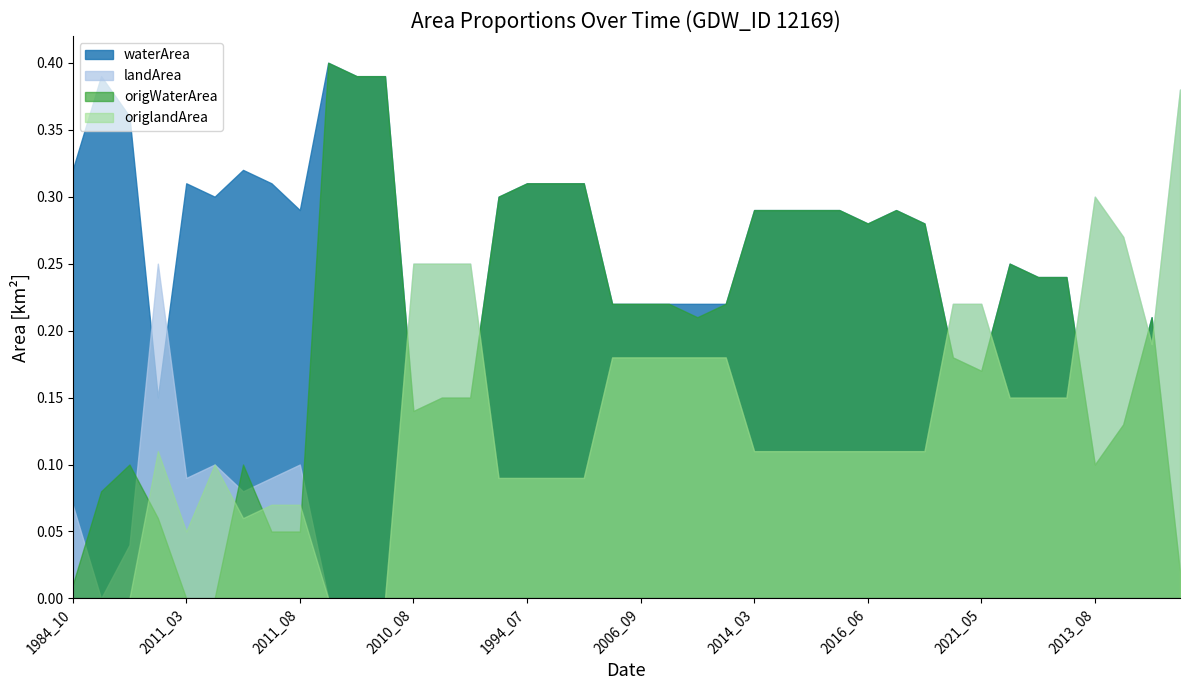

Reading left to right, what are all the values shown in this chart?

waterArea: 0.3	0.4	0.4	0.1	0.3	0.3	0.3	0.3	0.3	0.4	0.4	0.4	0.1	0.1	0.1	0.3	0.3	0.3	0.3	0.2	0.2	0.2	0.2	0.2	0.3	0.3	0.3	0.3	0.3	0.3	0.3	0.2	0.2	0.2	0.2	0.2	0.1	0.1	0.2	0.0
landArea: 0.1	0.0	0.0	0.2	0.1	0.1	0.1	0.1	0.1	0.0	0.0	0.0	0.2	0.2	0.2	0.1	0.1	0.1	0.1	0.2	0.2	0.2	0.2	0.2	0.1	0.1	0.1	0.1	0.1	0.1	0.1	0.2	0.2	0.1	0.1	0.1	0.3	0.3	0.2	0.4
origWaterArea: 0.0	0.1	0.1	0.1	0.0	0.0	0.1	0.1	0.1	0.4	0.4	0.4	0.1	0.1	0.1	0.3	0.3	0.3	0.3	0.2	0.2	0.2	0.2	0.2	0.3	0.3	0.3	0.3	0.3	0.3	0.3	0.2	0.2	0.2	0.2	0.2	0.1	0.1	0.2	0.0
origlandArea: 0.0	0.0	0.0	0.1	0.1	0.1	0.1	0.1	0.1	0.0	0.0	0.0	0.2	0.2	0.2	0.1	0.1	0.1	0.1	0.2	0.2	0.2	0.2	0.2	0.1	0.1	0.1	0.1	0.1	0.1	0.1	0.2	0.2	0.1	0.1	0.1	0.3	0.3	0.2	0.4